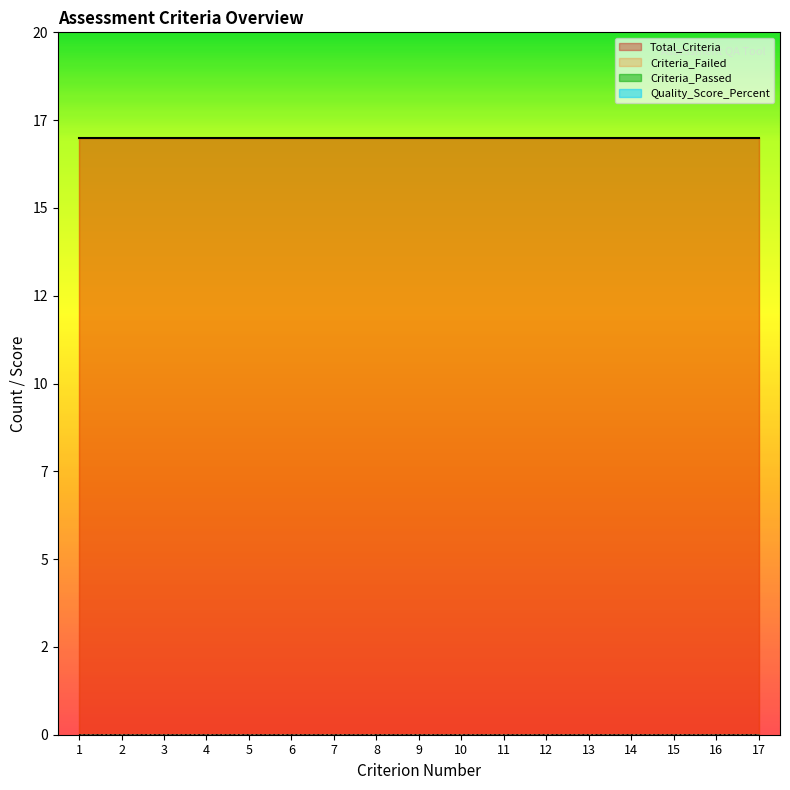

Rank the categories by Criterion_Number value from lowest to highest.

1, 2, 3, 4, 5, 6, 7, 8, 9, 10, 11, 12, 13, 14, 15, 16, 17